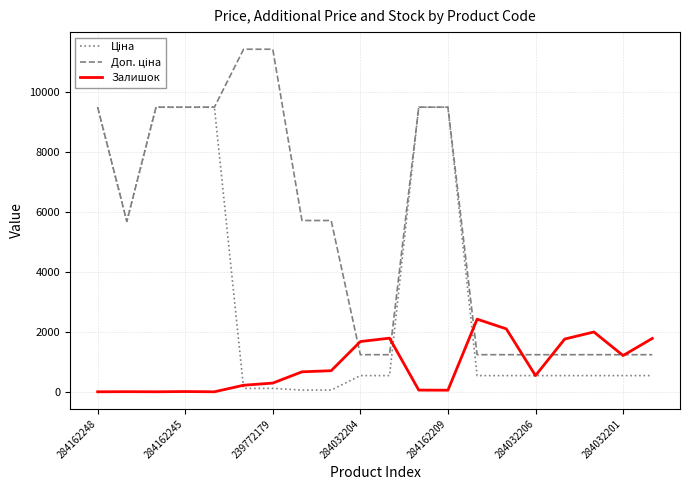

What is the highest value of the Залишок series?

2419.0